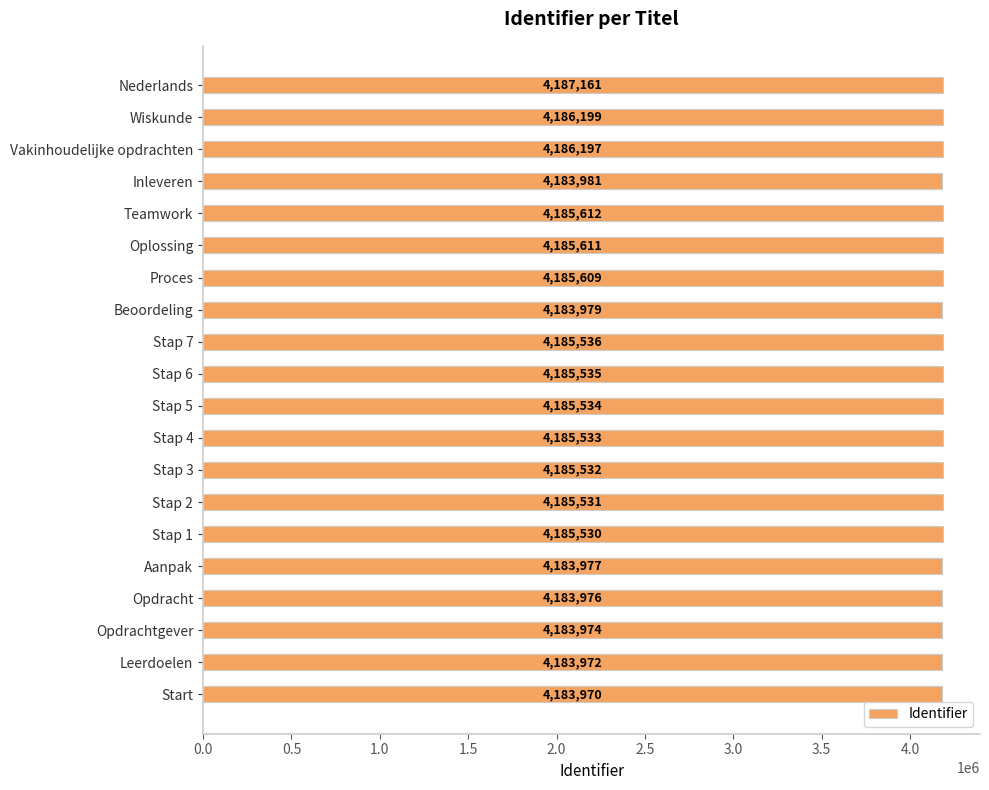

List the labels in order of value, smallest first.

Start, Leerdoelen, Opdrachtgever, Opdracht, Aanpak, Beoordeling, Inleveren, Stap 1, Stap 2, Stap 3, Stap 4, Stap 5, Stap 6, Stap 7, Proces, Oplossing, Teamwork, Vakinhoudelijke opdrachten, Wiskunde, Nederlands